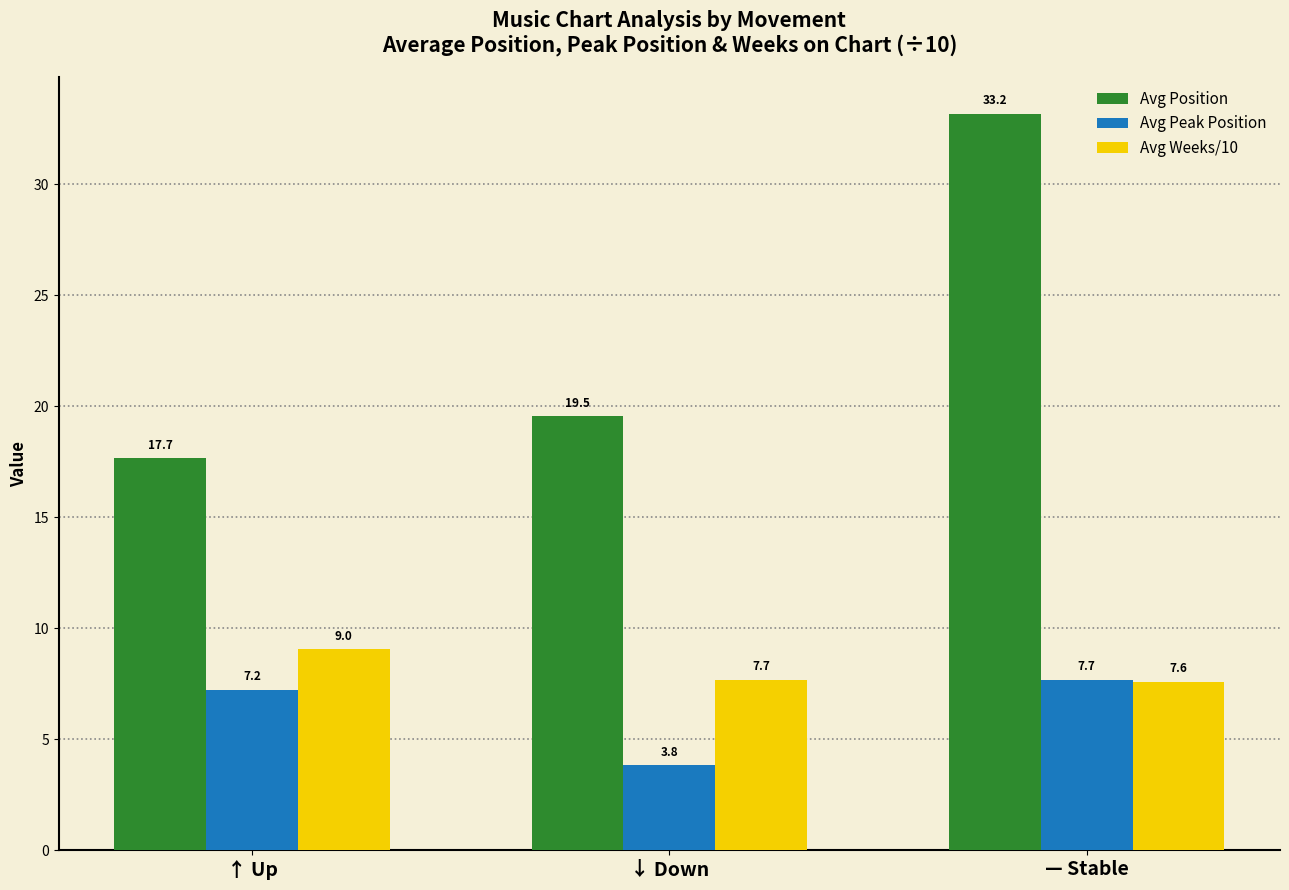

What is the greatest value displayed?

33.2